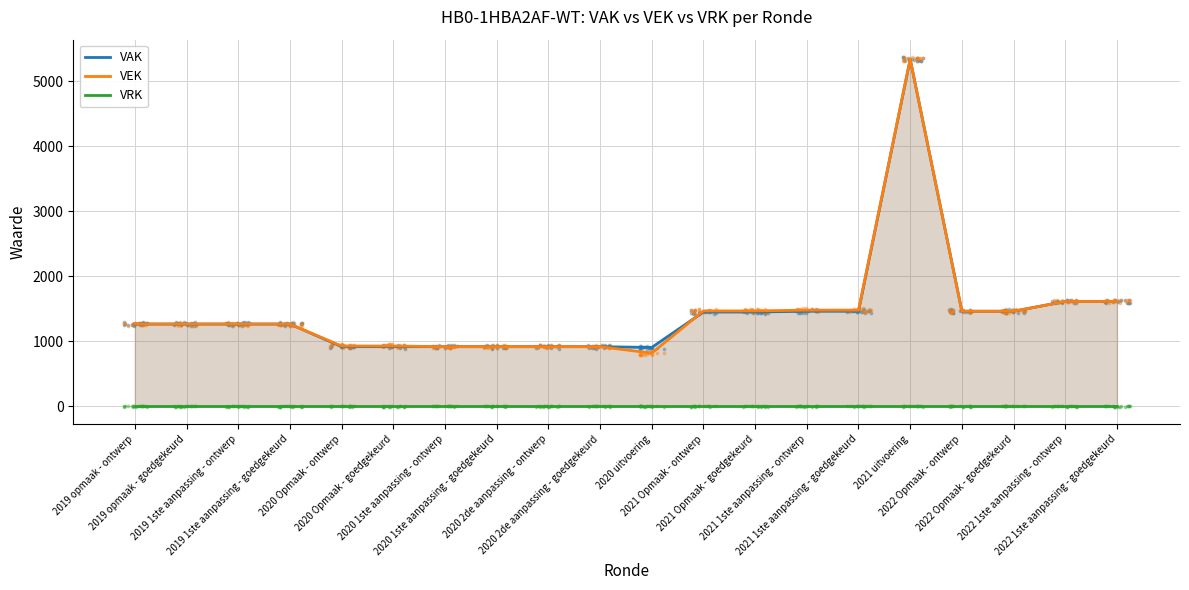

Is the value of VEK at 2022 Opmaak - goedgekeurd greater than the value of VRK at 2019 opmaak - ontwerp?

Yes